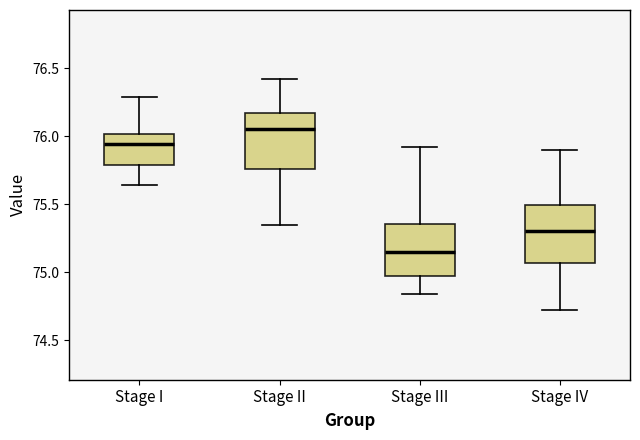

Reading left to right, transcribe this box plot: for each box, give where its median line is, the range the box spans, and where its two whiskers end, as read against the y-axis. The values are not printed on the chart, so give them approximately, as read against the axis.

Stage I: median 75.95, box 75.80 to 76.00, whiskers 75.65 to 76.30
Stage II: median 76.05, box 75.75 to 76.15, whiskers 75.35 to 76.40
Stage III: median 75.15, box 74.95 to 75.35, whiskers 74.85 to 75.90
Stage IV: median 75.30, box 75.05 to 75.50, whiskers 74.70 to 75.90